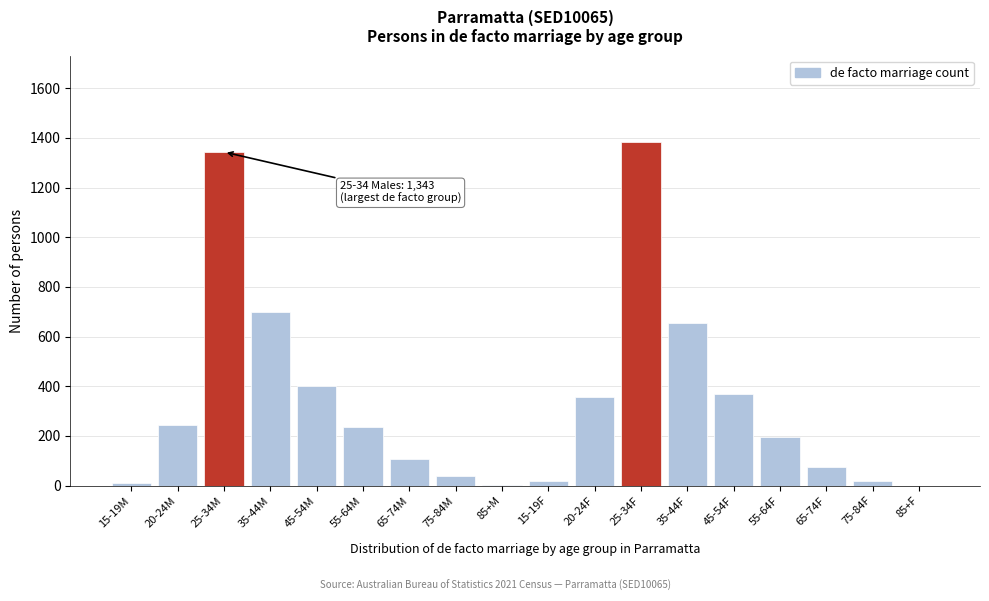

What is the change in value from 20-24M to 35-44F?

+408